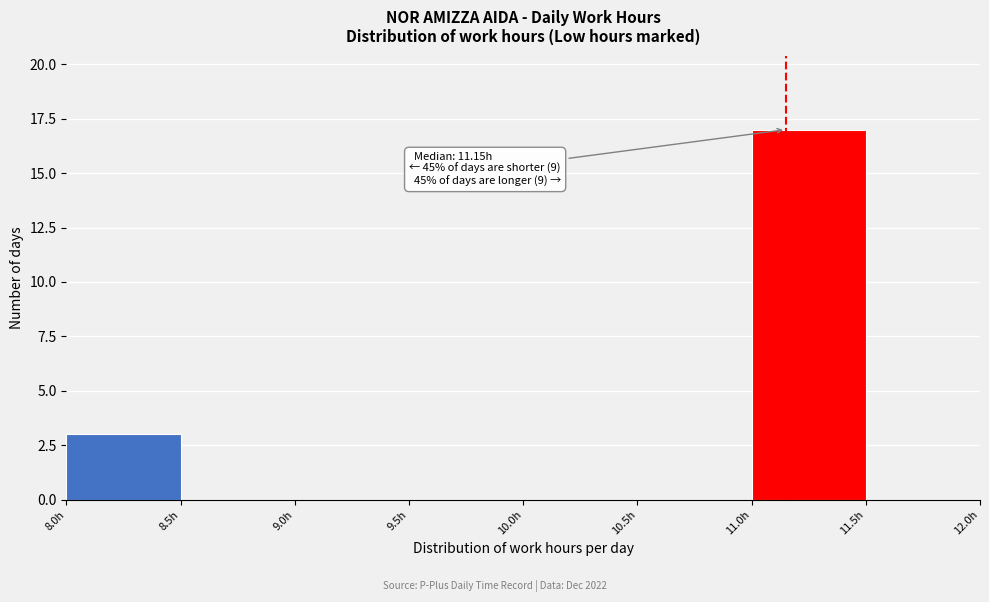

Over which range of the x-axis is the bar tallest?

11.0 to 11.5